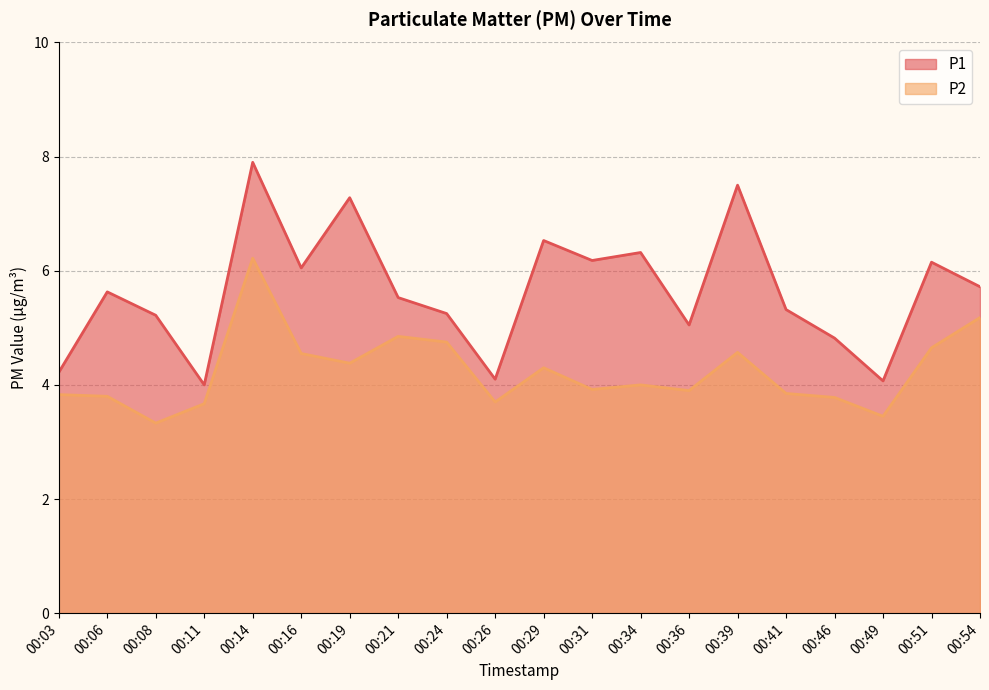

Reading left to right, list all the values displayed in this chart.

P1: 00:03=4.2	00:06=5.6	00:08=5.2	00:11=4.0	00:14=7.9	00:16=6.0	00:19=7.3	00:21=5.5	00:24=5.2	00:26=4.1	00:29=6.5	00:31=6.2	00:34=6.3	00:36=5.0	00:39=7.5	00:41=5.3	00:46=4.8	00:49=4.1	00:51=6.2	00:54=5.7
P2: 00:03=3.8	00:06=3.8	00:08=3.3	00:11=3.7	00:14=6.2	00:16=4.5	00:19=4.4	00:21=4.8	00:24=4.8	00:26=3.7	00:29=4.3	00:31=3.9	00:34=4.0	00:36=3.9	00:39=4.6	00:41=3.9	00:46=3.8	00:49=3.5	00:51=4.7	00:54=5.2